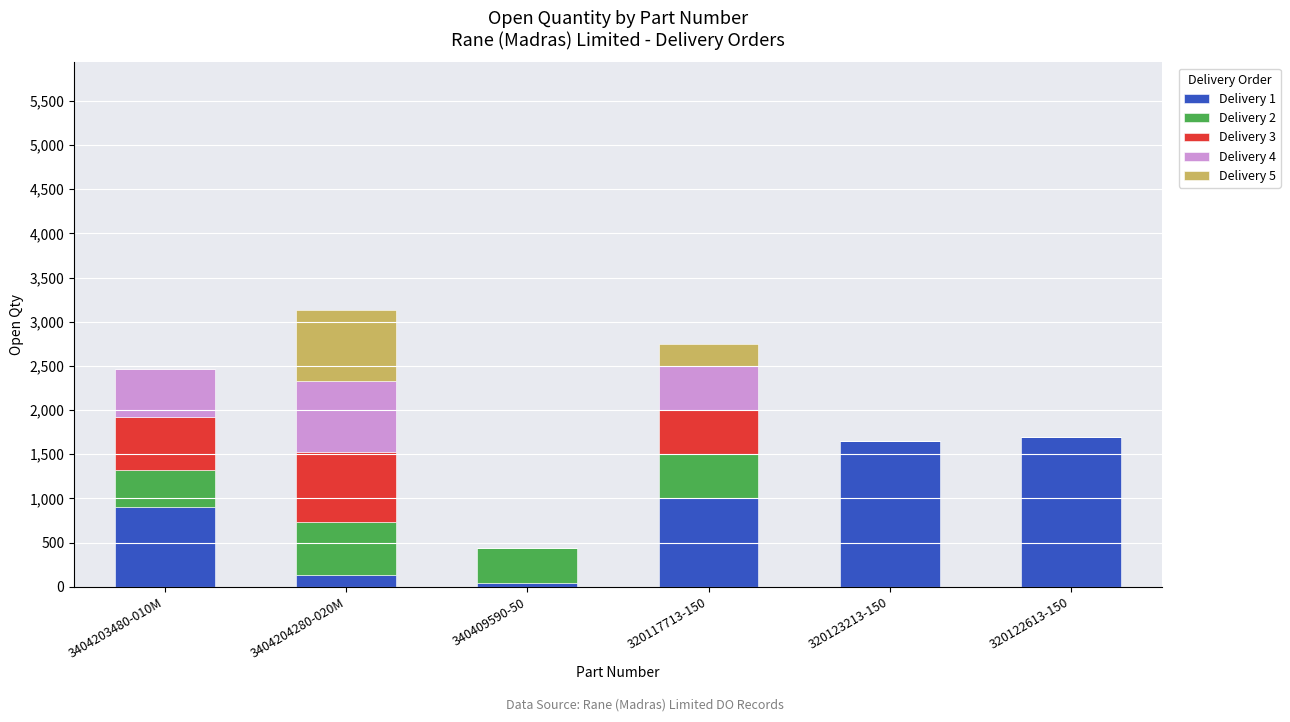

True or false: Delivery 1 has a value of 978 at 320122613-150.

False